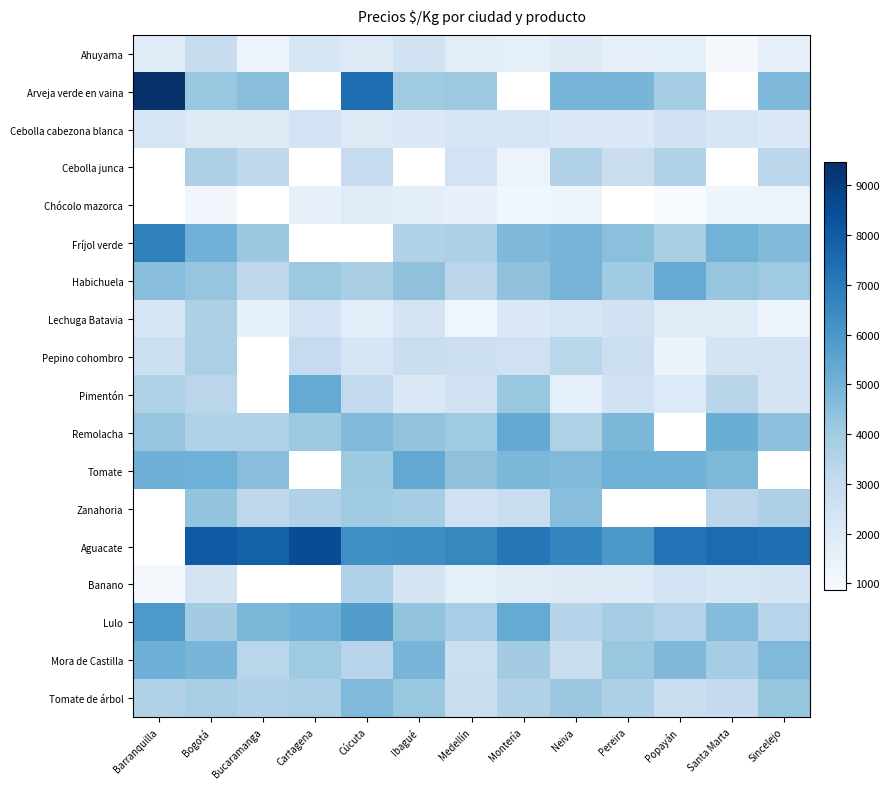

Which has a higher value, Sincelejo or Medellín?

Medellín